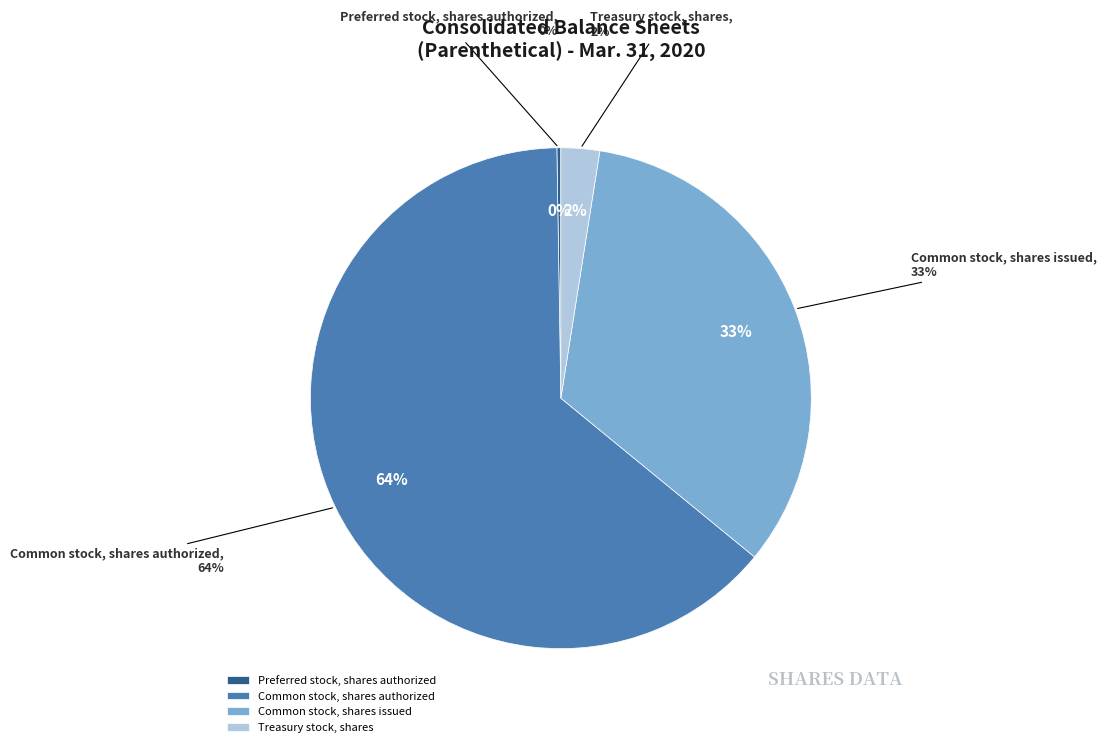

Between Preferred stock, shares authorized and Common stock, shares authorized, which is larger?

Common stock, shares authorized